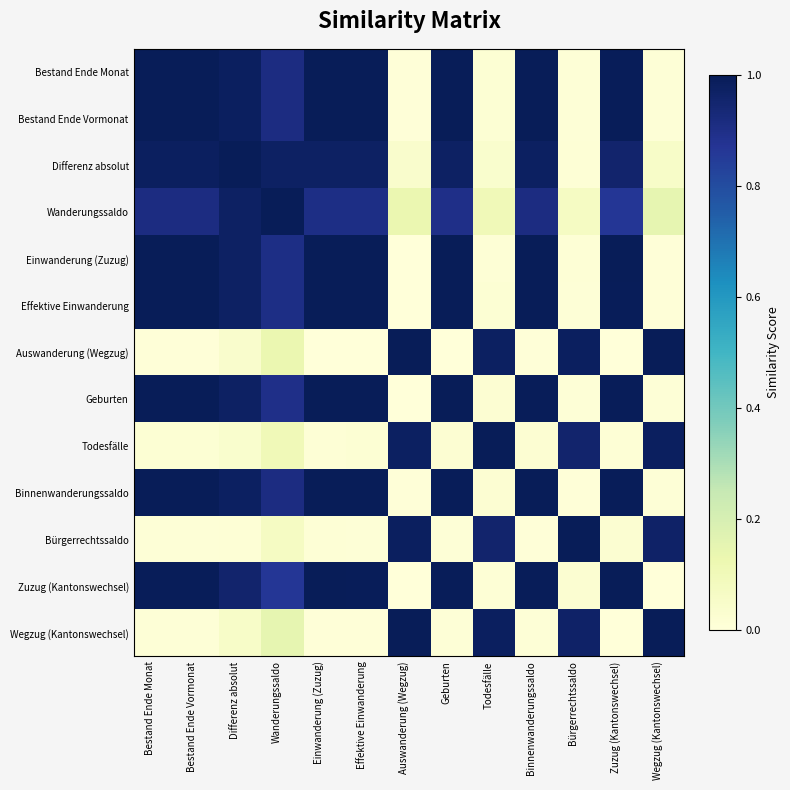

What is the maximum value shown in the chart?

1.0